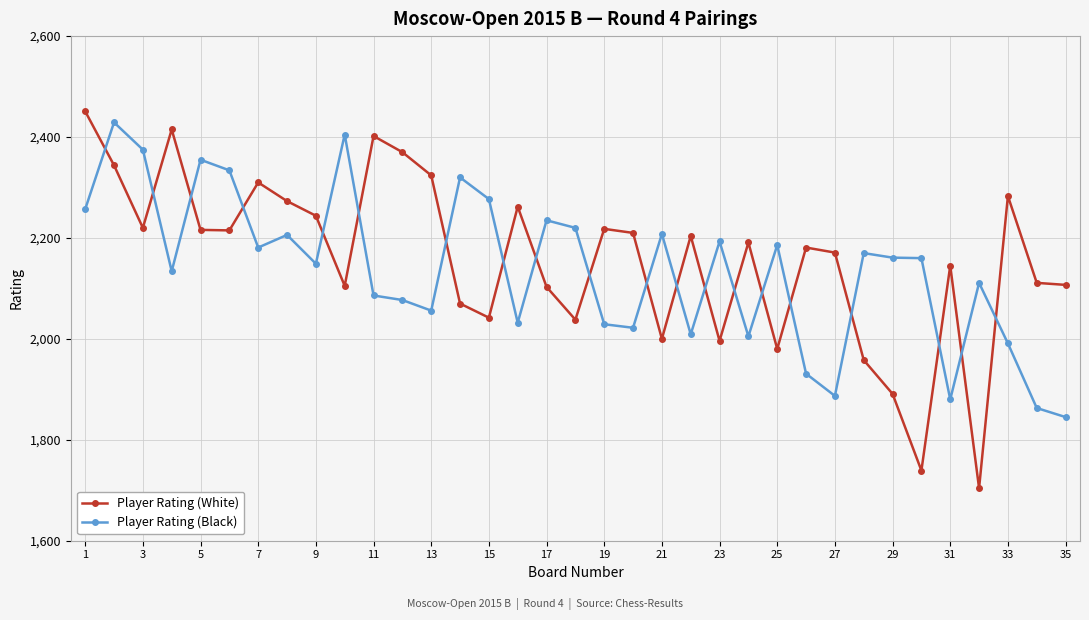

Which series has the widest spread of values?

Player Rating (White)